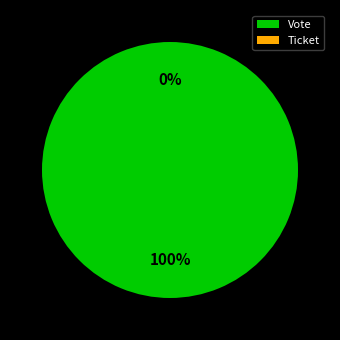

Is there a majority slice in this chart?

Yes